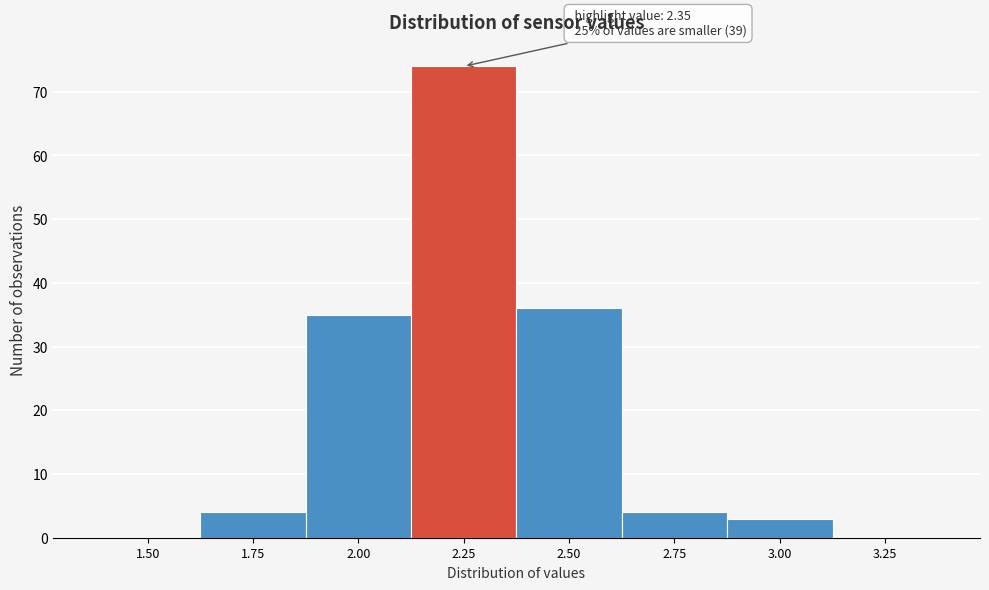

Reading left to right, extract all data points from this chart.

1.50=0	1.75=4	2.00=35	2.25=74	2.50=36	2.75=4	3.00=3	3.25=0